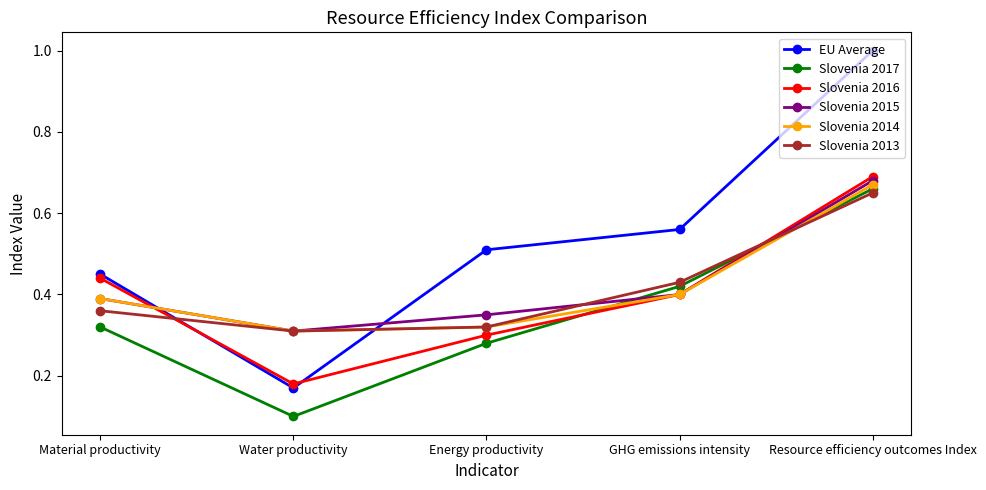

In Slovenia 2015, how many points are lower than both neighbors (excluding endpoints)?

1